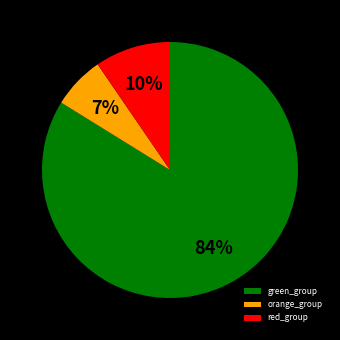

To the nearest percent, what percentage of the pie is red_group?

10%